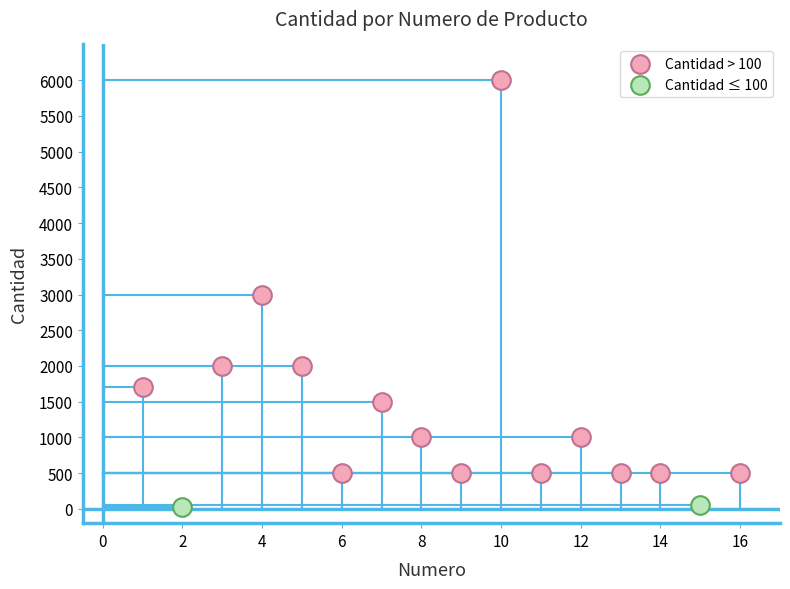

What are all the series names shown in the legend?

Cantidad > 100, Cantidad ≤ 100